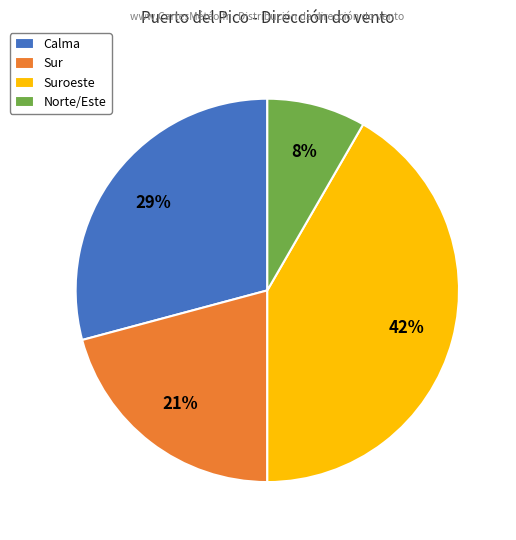

How many segments does this pie chart have?

4